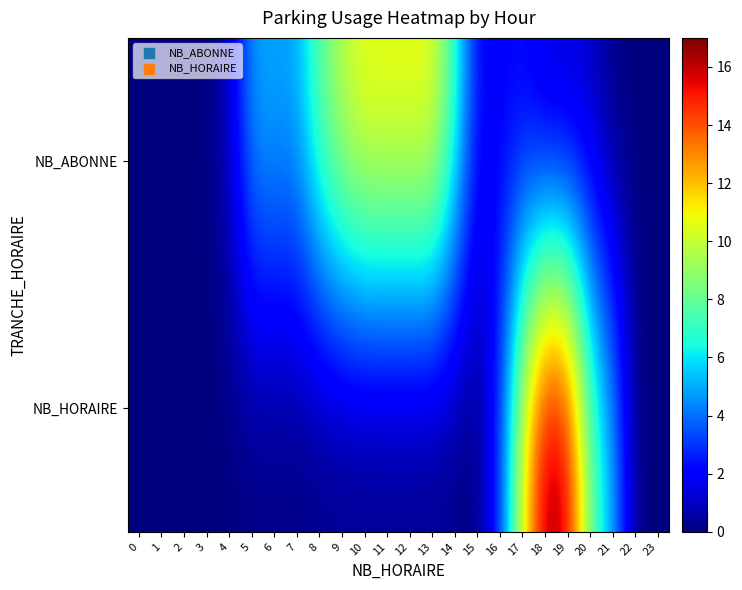

At which category is the sum across all series the highest?

18